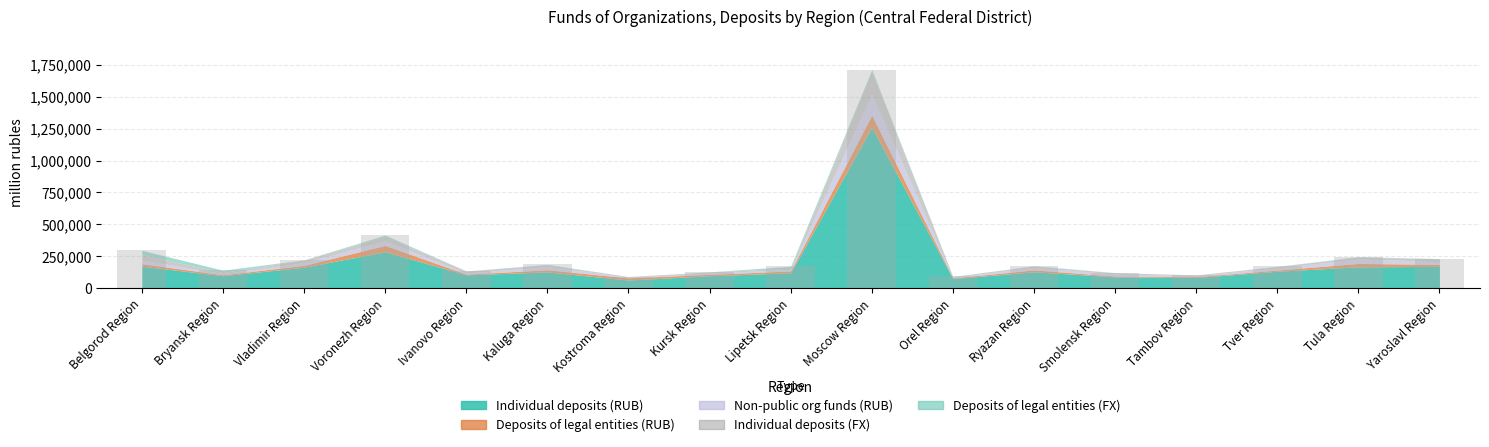

What value does the data have at Tambov Region?

104454